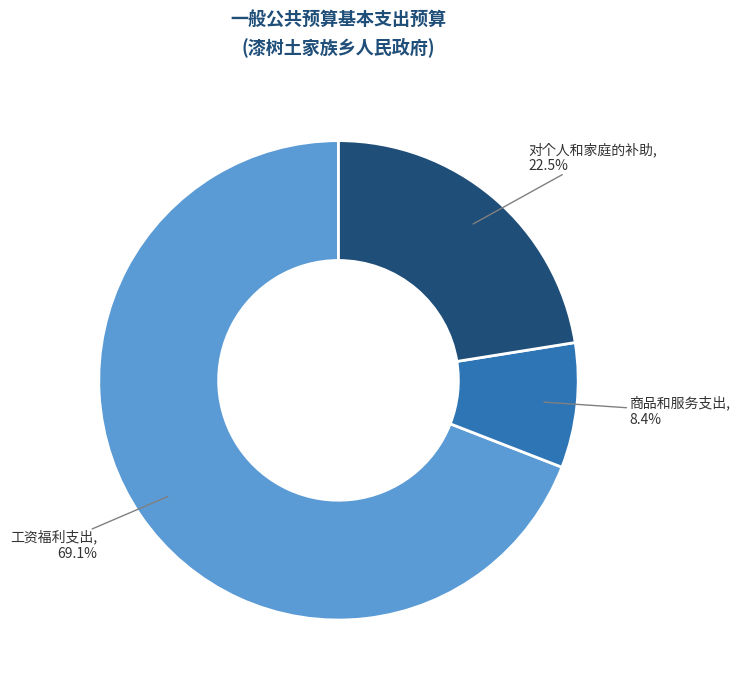

Is there any slice that represents more than half of the pie?

Yes